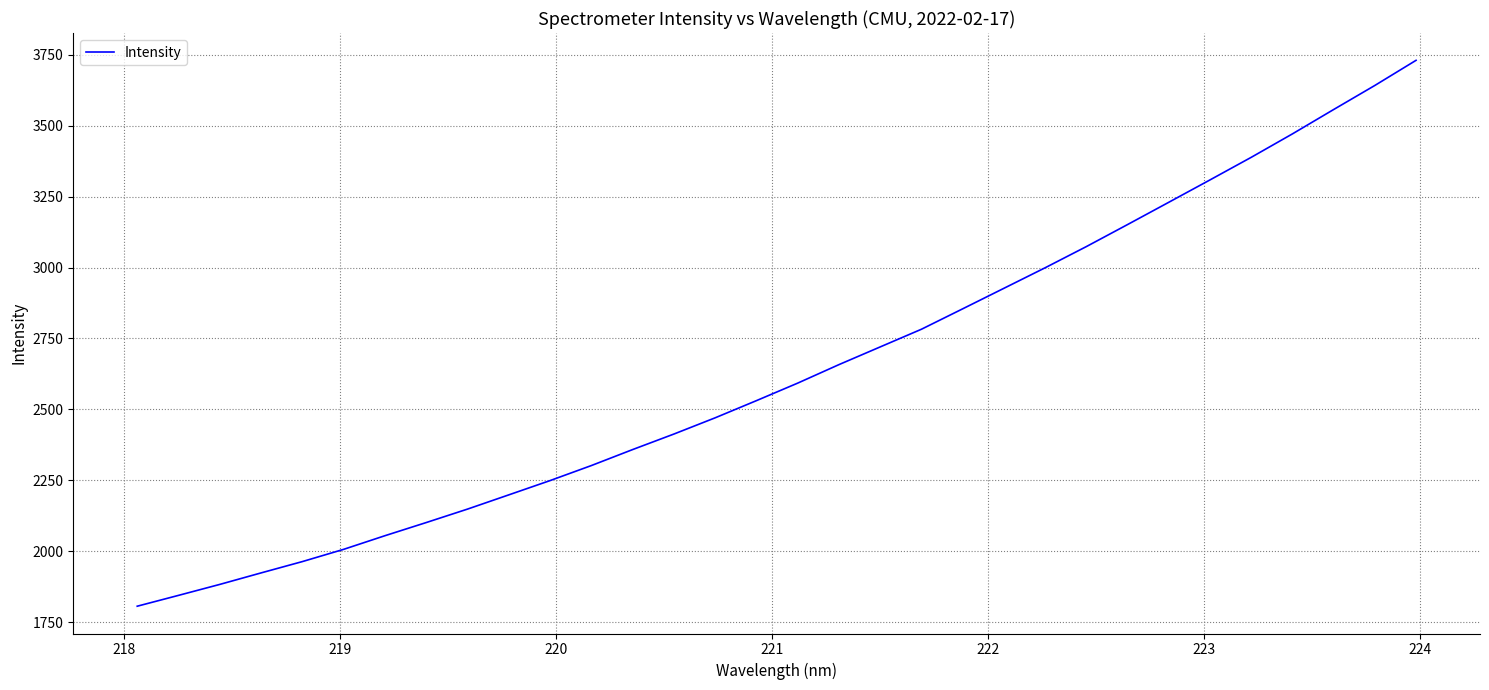

What is the minimum value shown in the chart?

1806.3